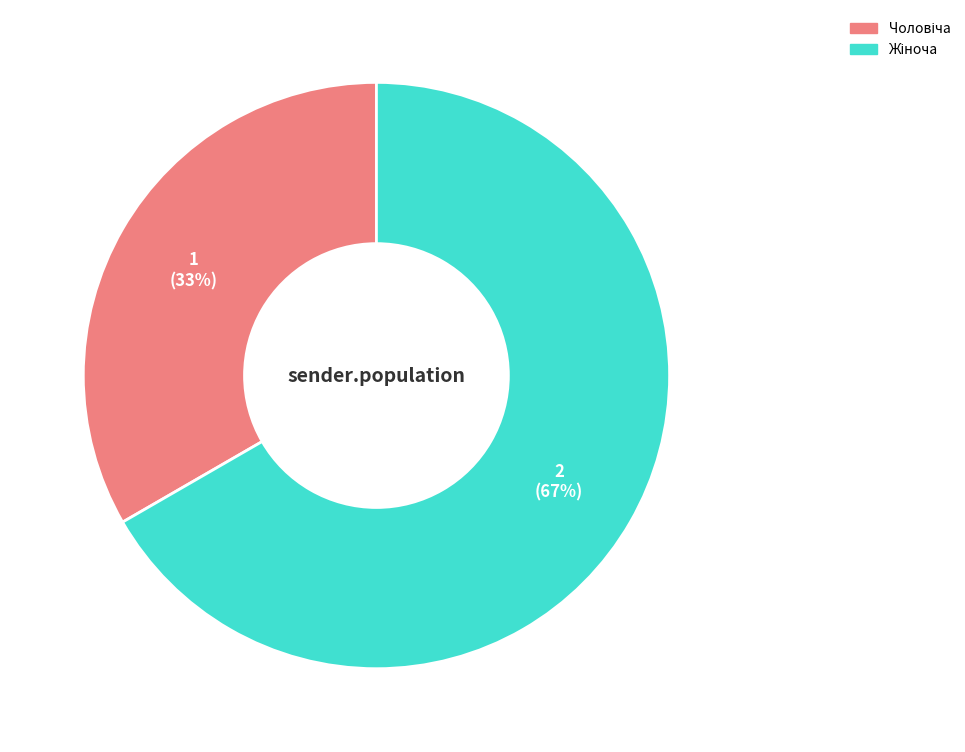

How many segments does this pie chart have?

2